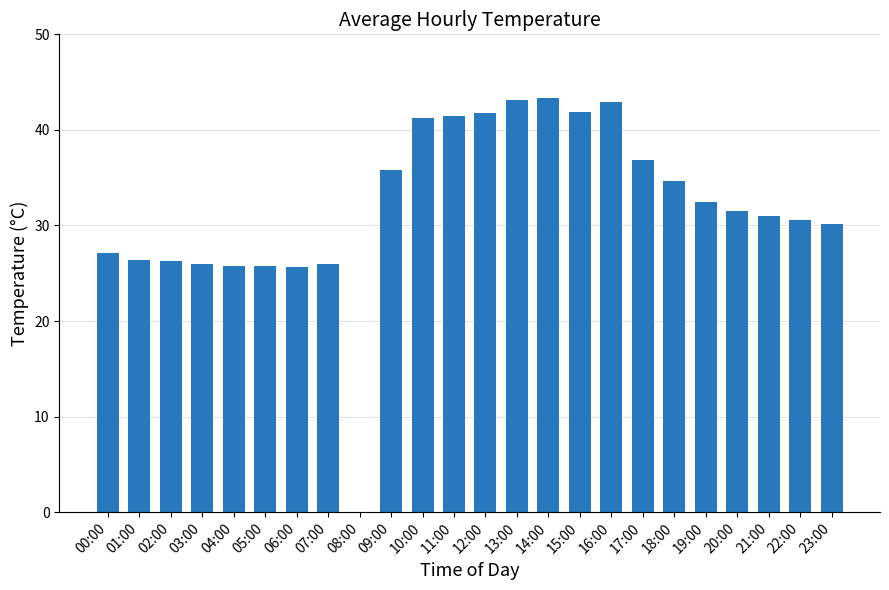

Does the chart contain stacked bars?

No